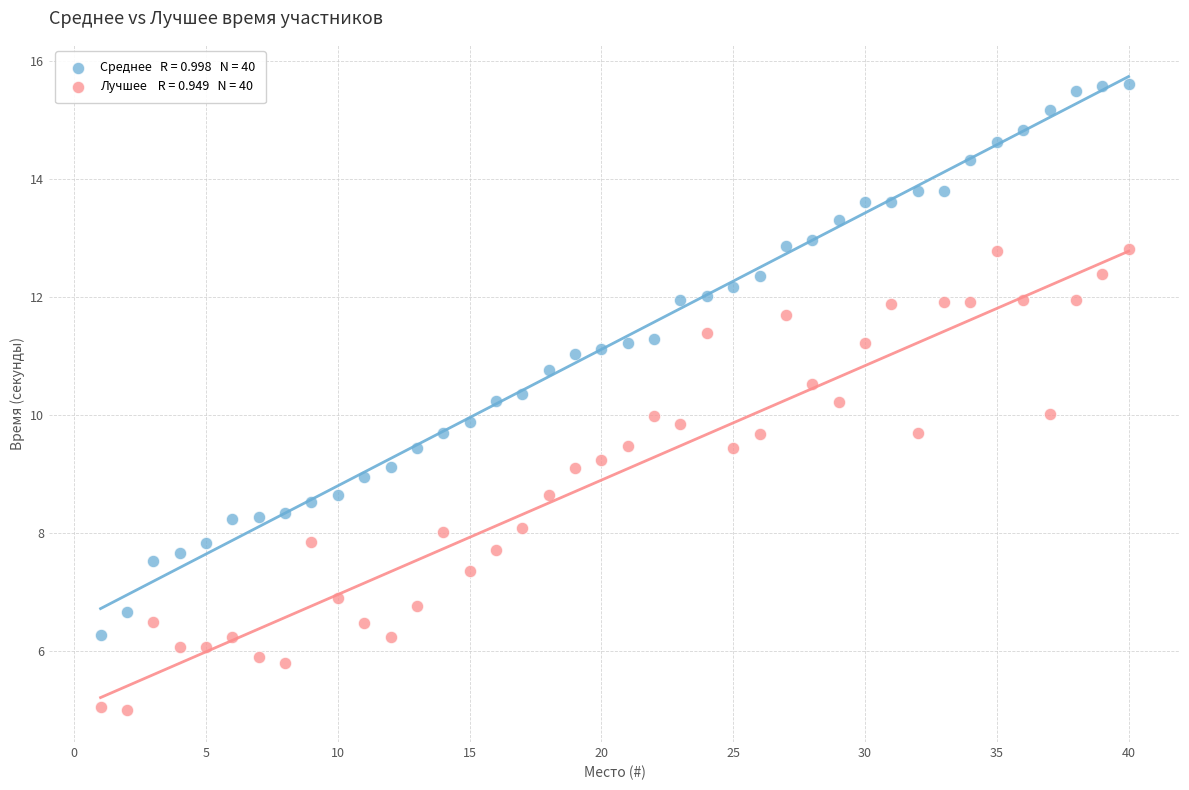

Across all data points, what is the range of Y values (max minus min)?

10.6